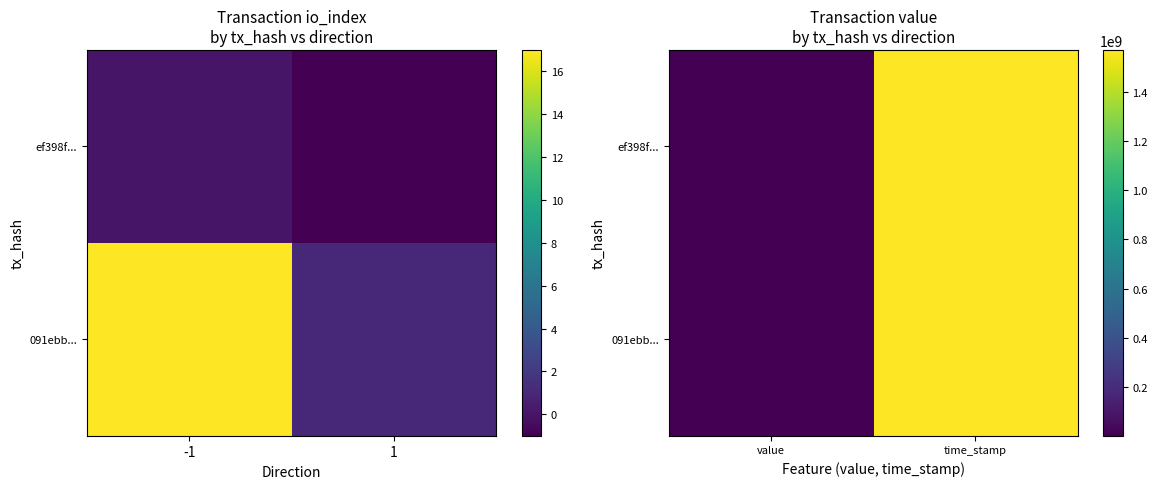

Count the number of data series in this chart.

2